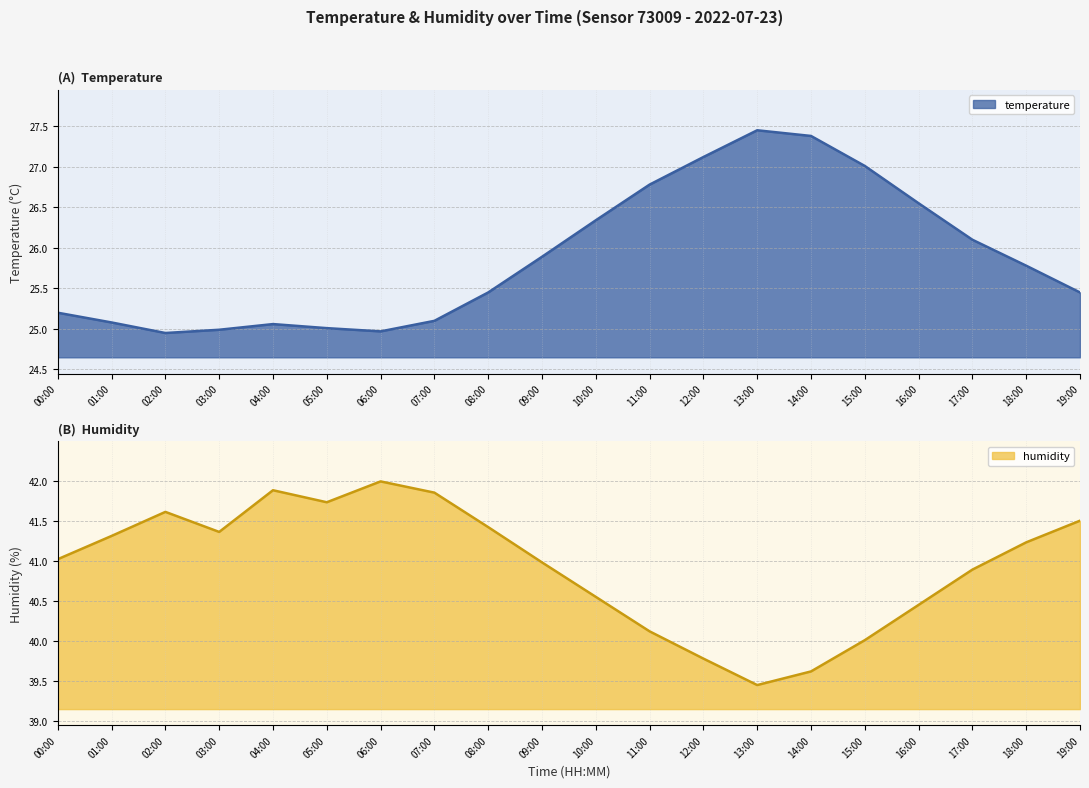

Reading left to right, what are all the values shown in this chart?

temperature: 00:00=25.2	01:00=25.1	02:00=24.9	03:00=25.0	04:00=25.1	05:00=25.0	06:00=25.0	07:00=25.1	08:00=25.4	09:00=25.9	10:00=26.3	11:00=26.8	12:00=27.1	13:00=27.4	14:00=27.4	15:00=27.0	16:00=26.6	17:00=26.1	18:00=25.8	19:00=25.4
humidity: 00:00=41.0	01:00=41.3	02:00=41.6	03:00=41.4	04:00=41.9	05:00=41.7	06:00=42.0	07:00=41.9	08:00=41.4	09:00=41.0	10:00=40.5	11:00=40.1	12:00=39.8	13:00=39.5	14:00=39.6	15:00=40.0	16:00=40.5	17:00=40.9	18:00=41.2	19:00=41.5